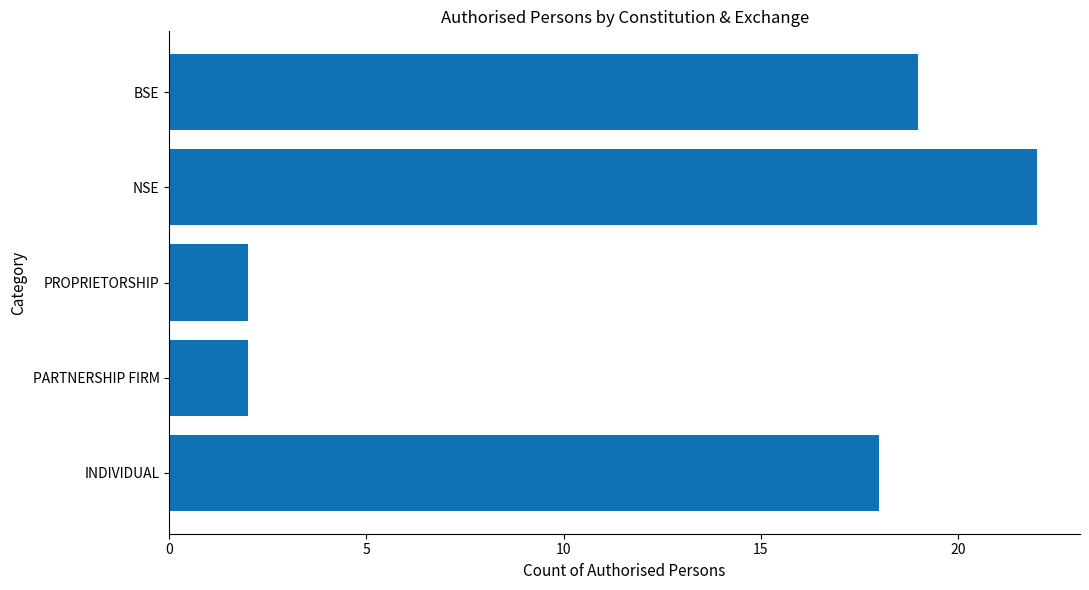

What is the change in value from PARTNERSHIP FIRM to BSE?

+17